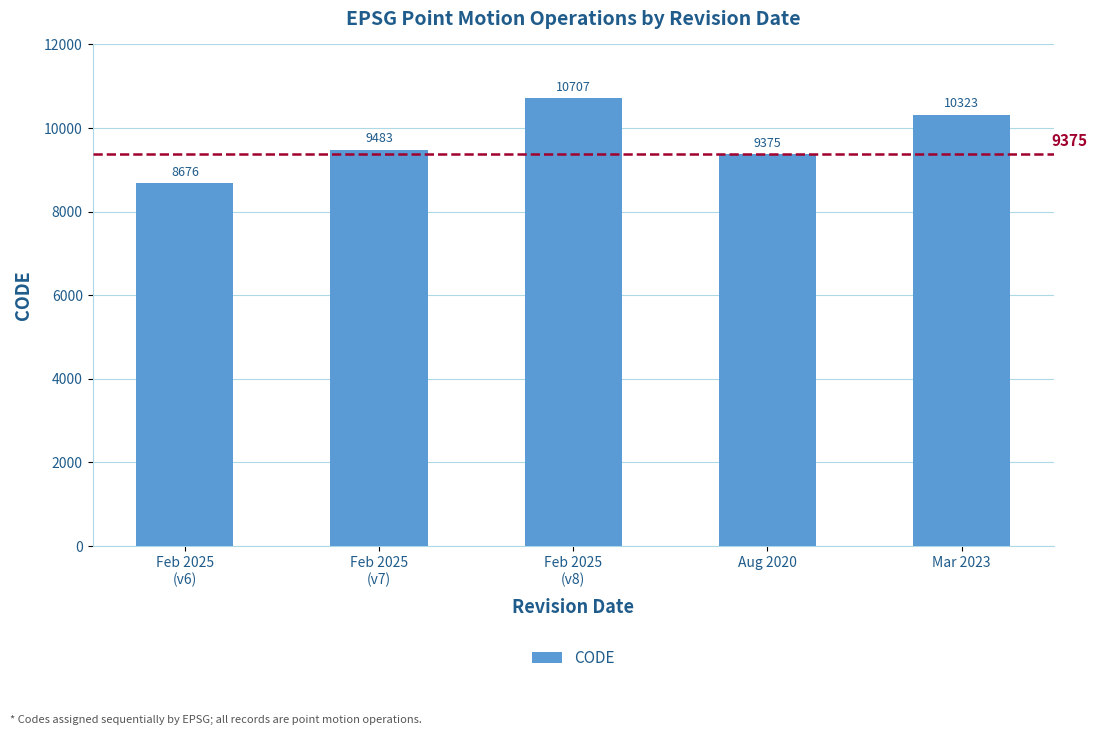

True or false: the data shows 5739 at Mar 2023.

False